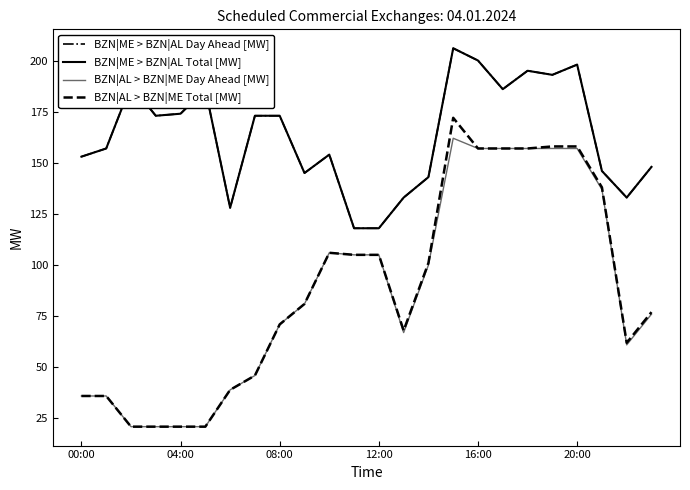

Does the chart have visible grid lines?

No